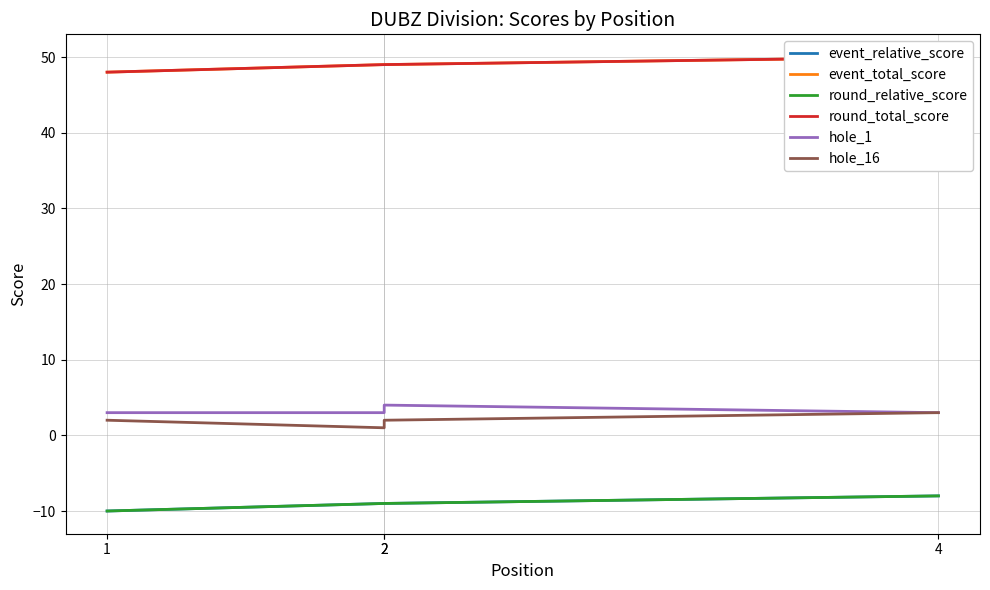

Reading left to right, transcribe all the data shown in this chart.

event_relative_score: -10	-9	-9	-8
event_total_score: 48	49	49	50
round_relative_score: -10	-9	-9	-8
round_total_score: 48	49	49	50
hole_1: 3	3	4	3
hole_16: 2	1	2	3